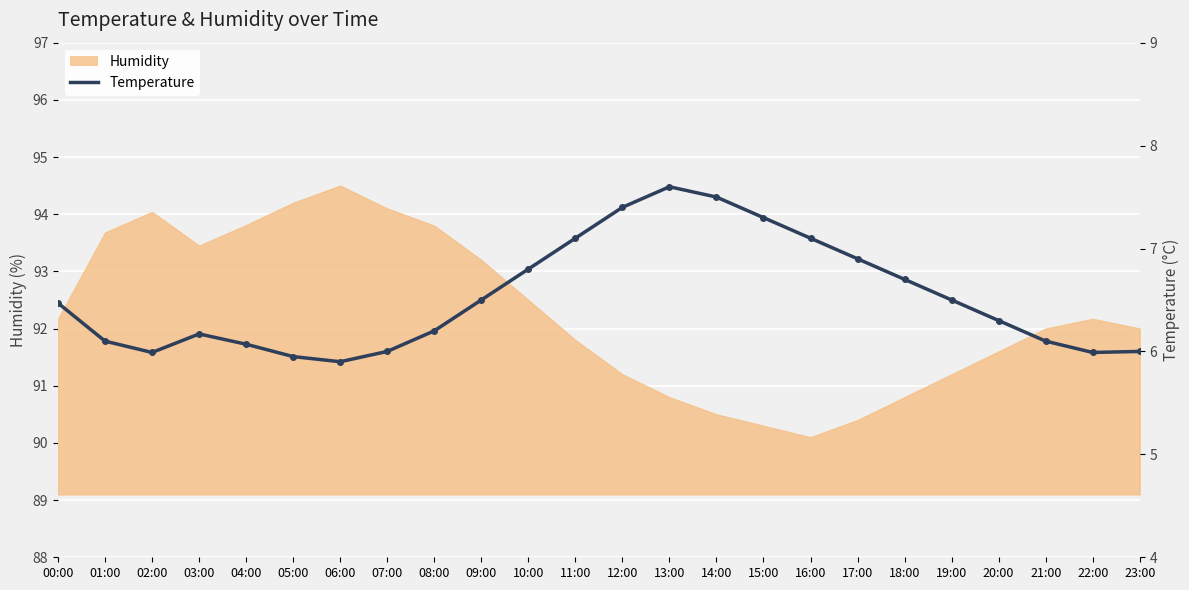

What is the label of the 8th point from the left?

07:00